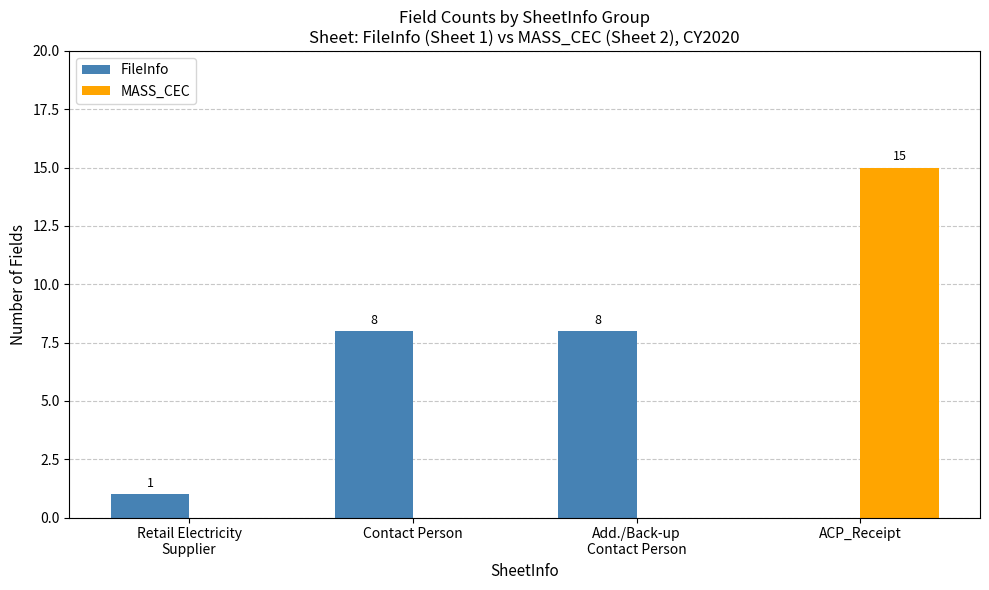

The value of FileInfo at ACP_Receipt is 0. True or false?

True